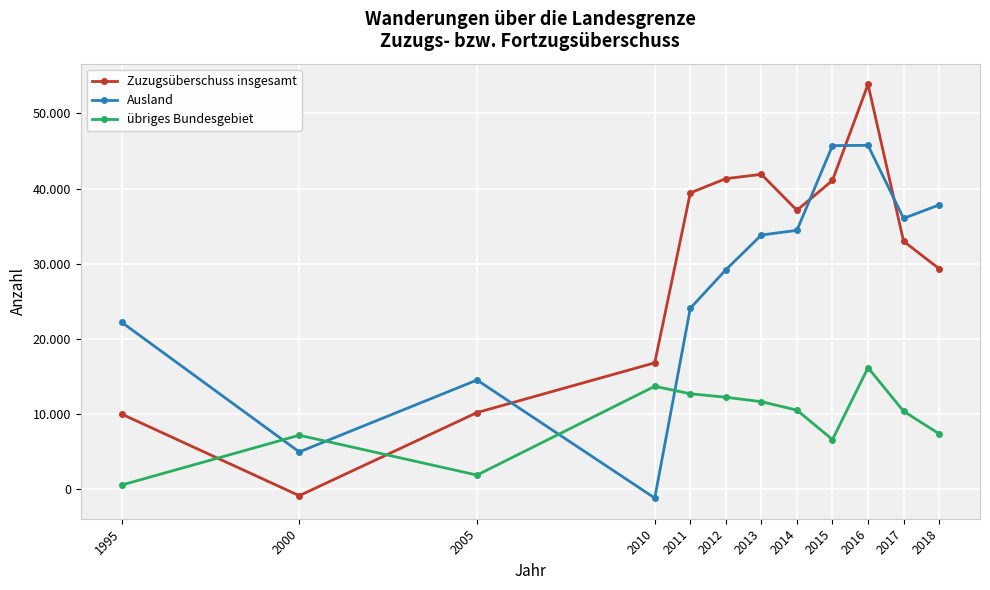

Is this an area chart (filled region under the line)?

No